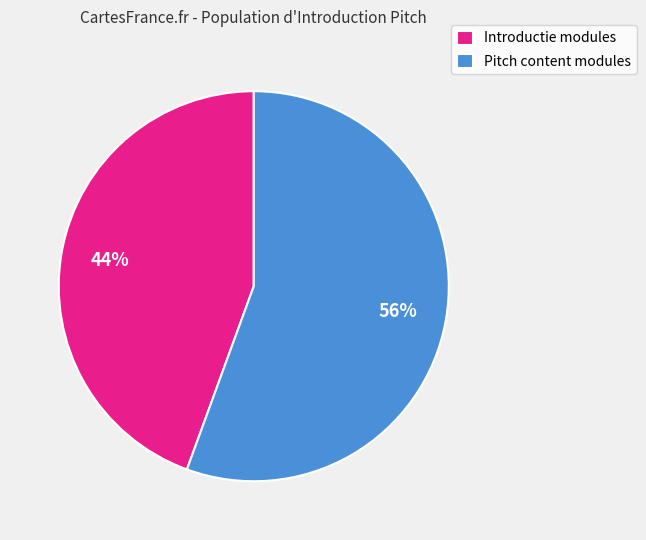

What is the ratio of the value at Pitch content modules to the value at Introductie modules?

1.3